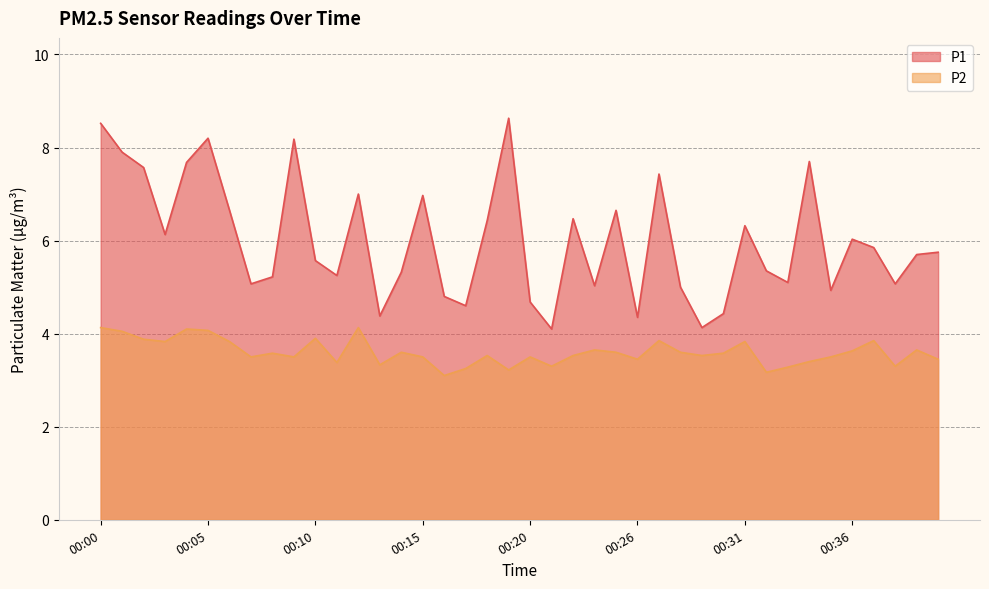

True or false: P1 and P2 intersect in this chart.

False